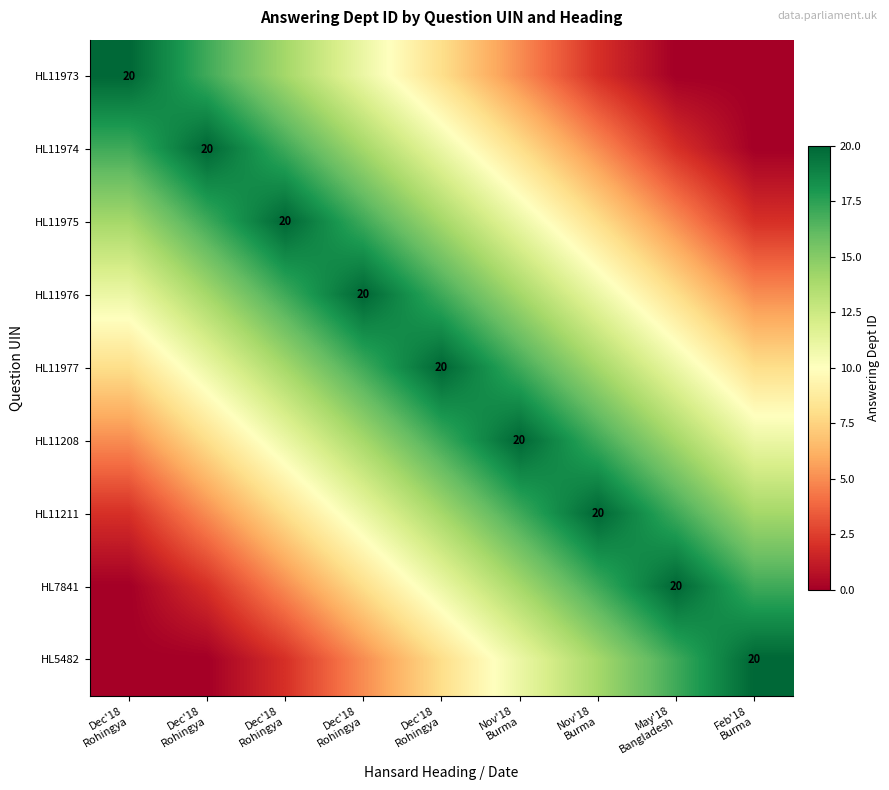

The value of HL11974 at Dec'18 Rohingya is 17. True or false?

True